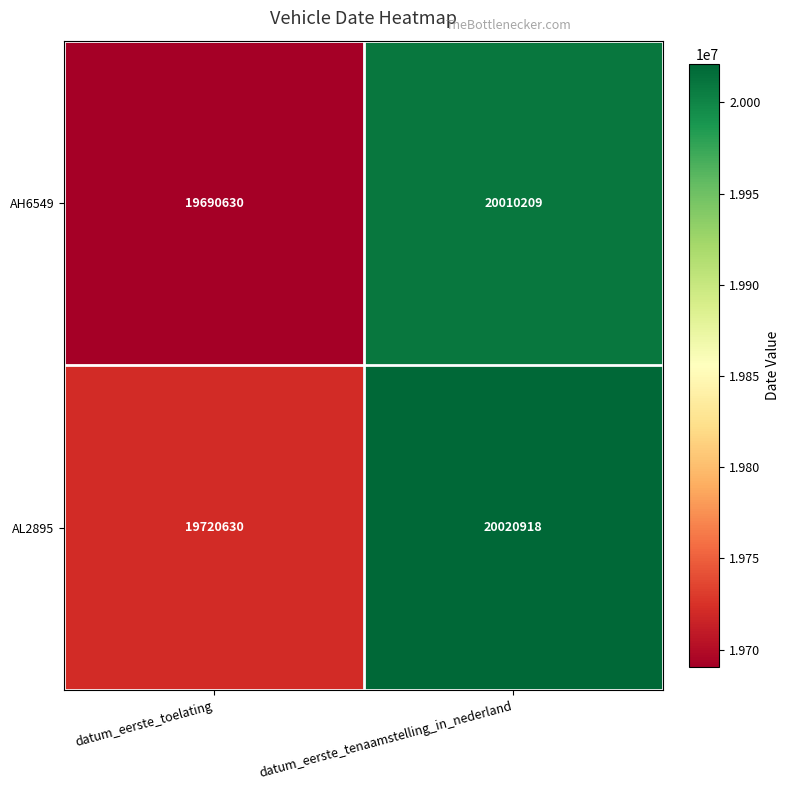

Reading right to left, list all the values displayed in this chart.

AH6549: datum_eerste_tenaamstelling_in_nederland=20010209	datum_eerste_toelating=19690630
AL2895: datum_eerste_tenaamstelling_in_nederland=20020918	datum_eerste_toelating=19720630